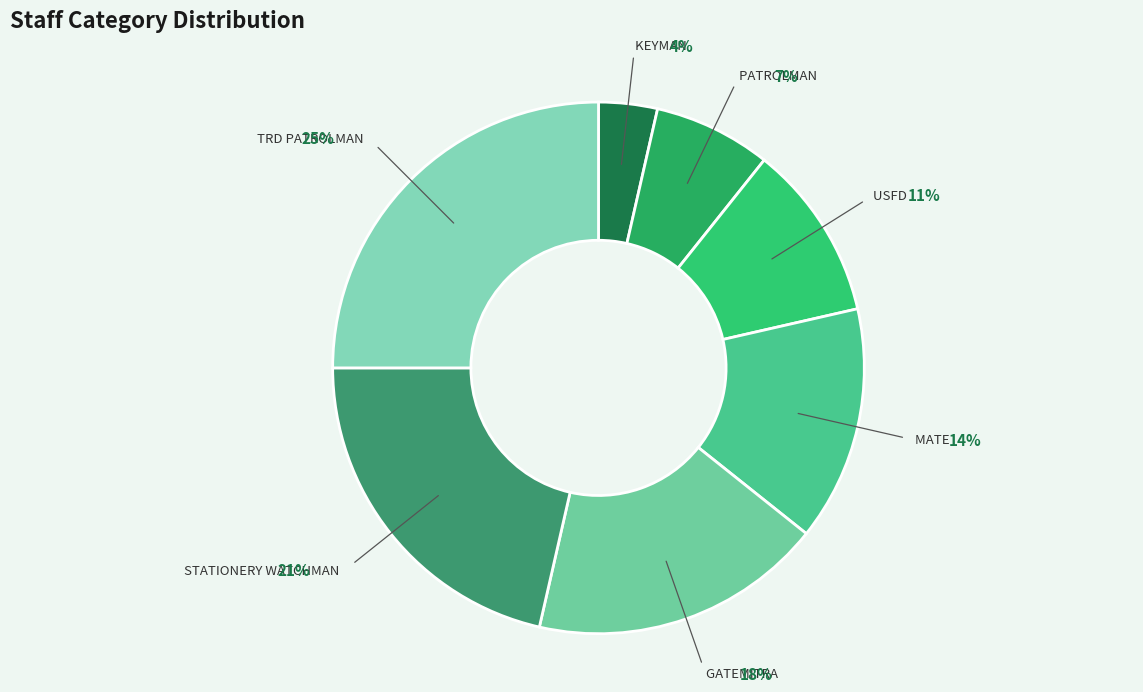

Rank the categories by value from highest to lowest.

TRD PATROLMAN, STATIONERY WATCHMAN, GATEMITRA, MATE, USFD, PATROLMAN, KEYMAN